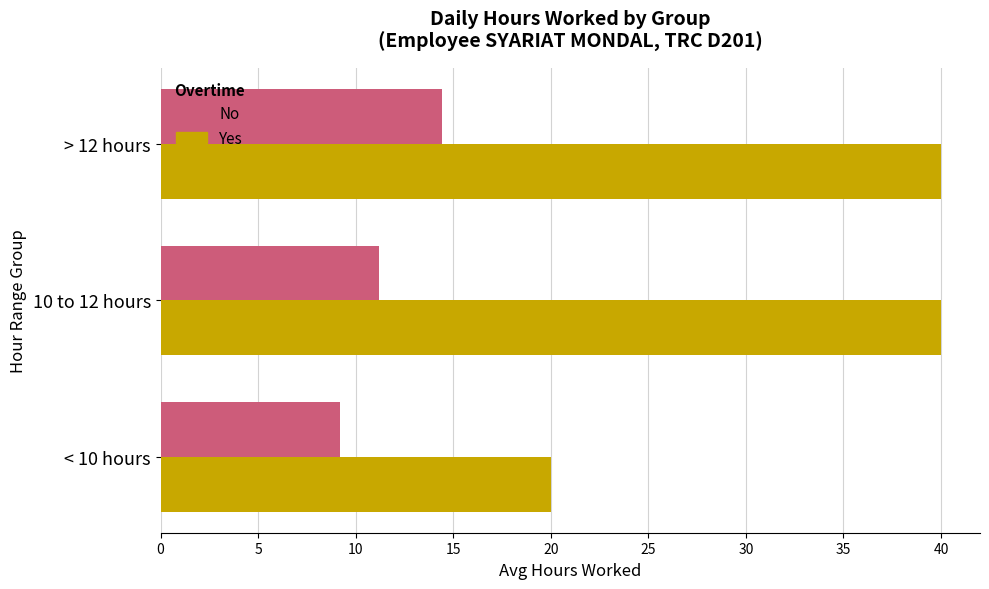

What is the smallest value displayed?

9.2